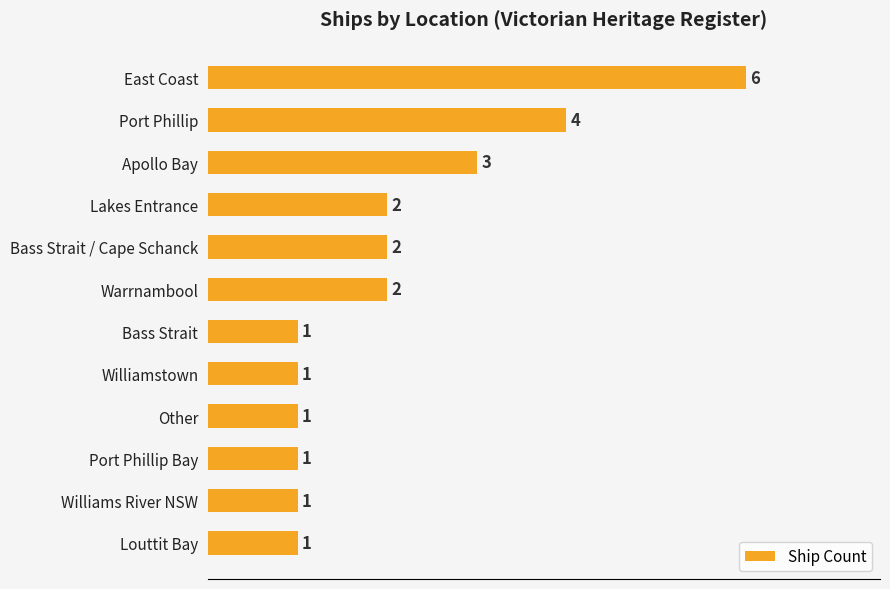

What is the sum of the values at Warrnambool and Apollo Bay?

5